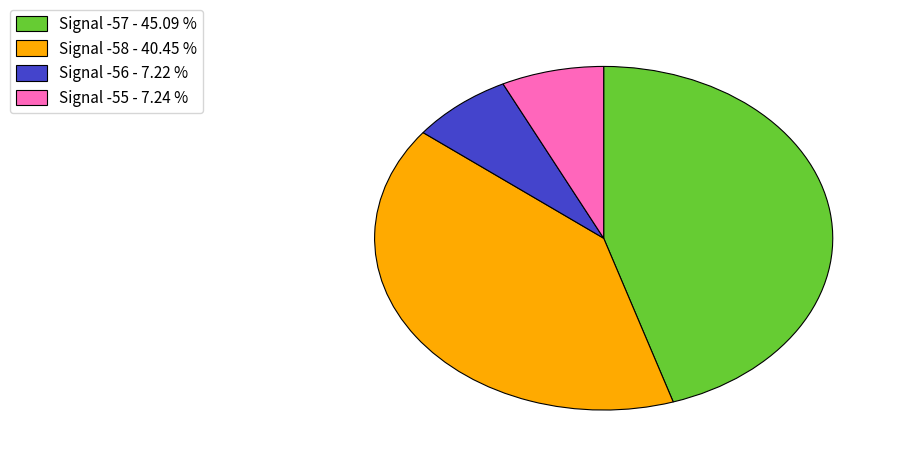

How many segments does this pie chart have?

4